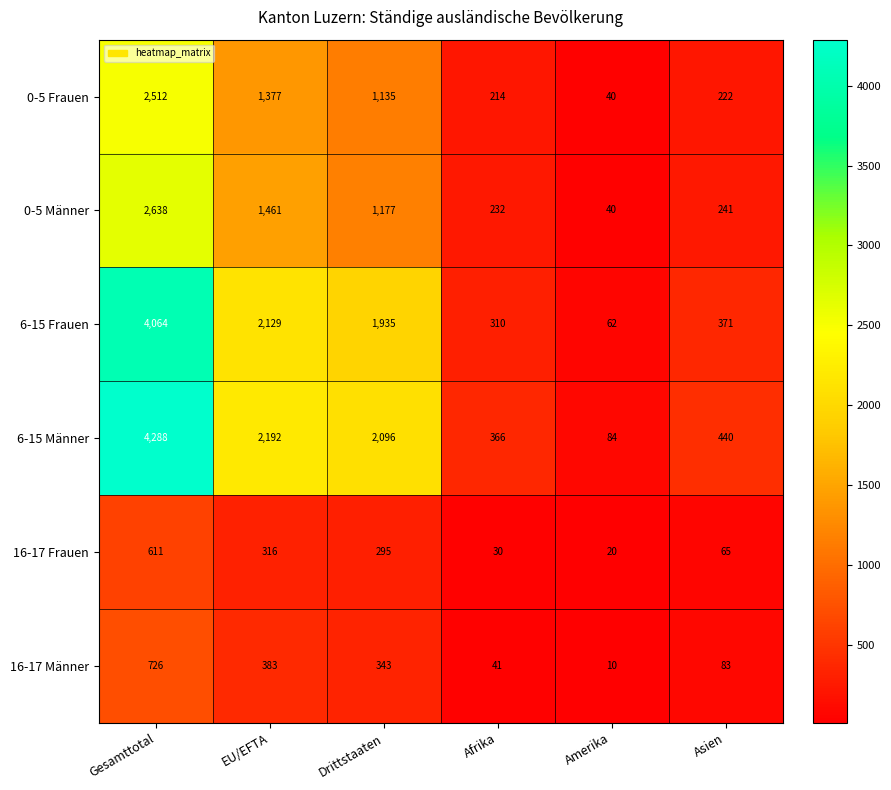

Between Drittstaaten and Amerika, which series saw the biggest shift?

6-15 Männer